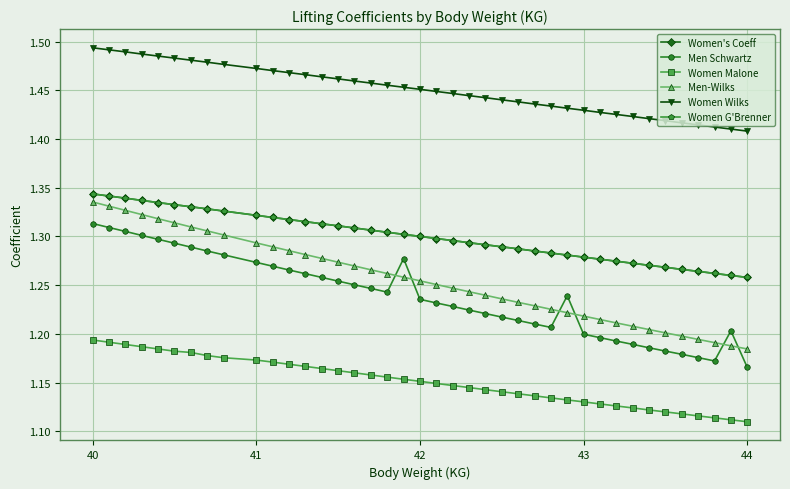

True or false: Women G'Brenner and Men-Wilks cross at least once.

False